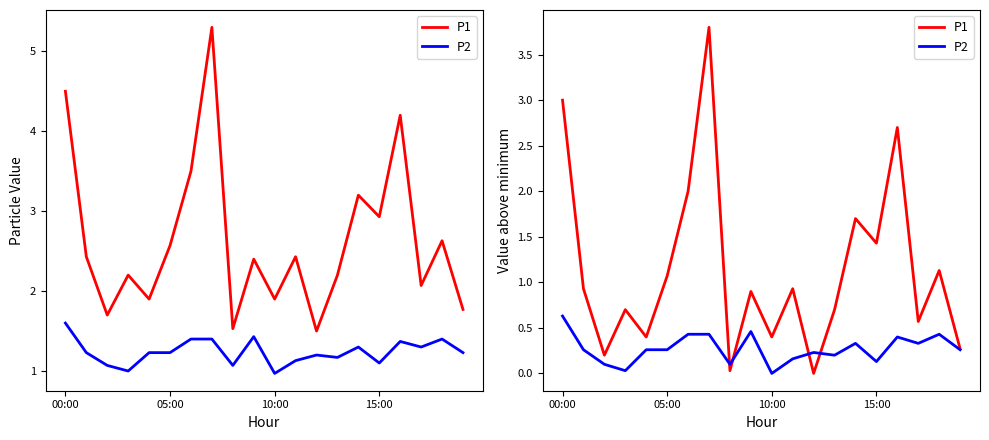

Which series ends up on top after the final intersection of P1 and P2?

P1